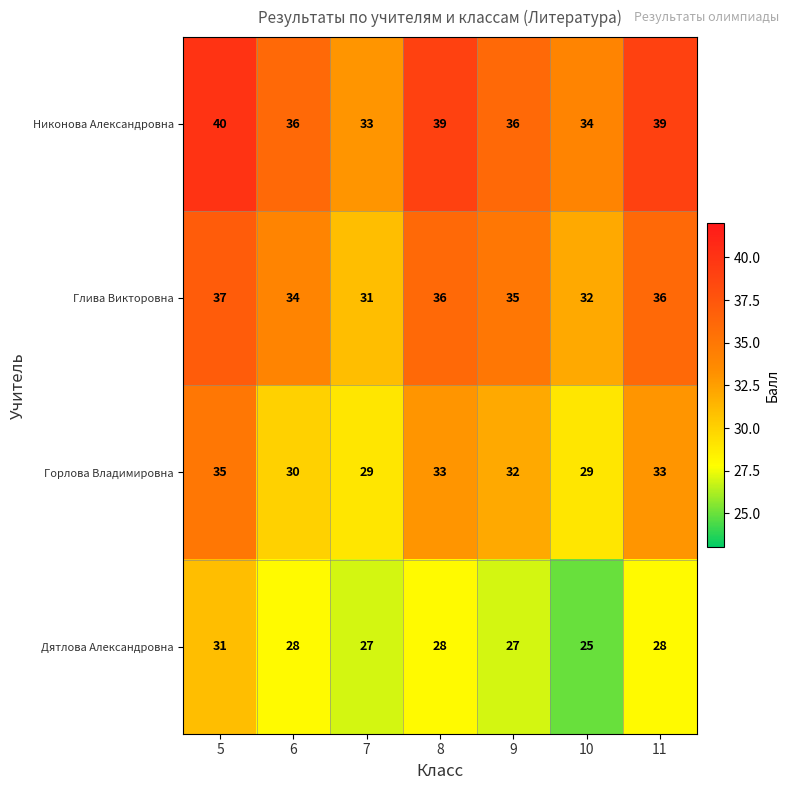

Reading left to right, transcribe all the data shown in this chart.

Никонова Александровна: 5=40	6=36	7=33	8=39	9=36	10=34	11=39
Глива Викторовна: 5=37	6=34	7=31	8=36	9=35	10=32	11=36
Горлова Владимировна: 5=35	6=30	7=29	8=33	9=32	10=29	11=33
Дятлова Александровна: 5=31	6=28	7=27	8=28	9=27	10=25	11=28